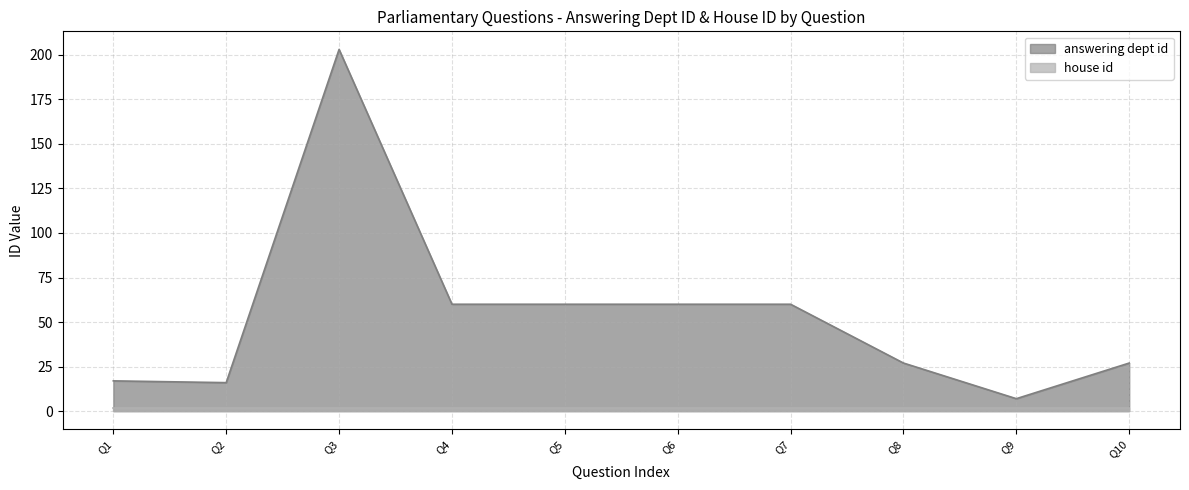

Reading right to left, list all the values displayed in this chart.

27	7	27	60	60	60	60	203	16	17